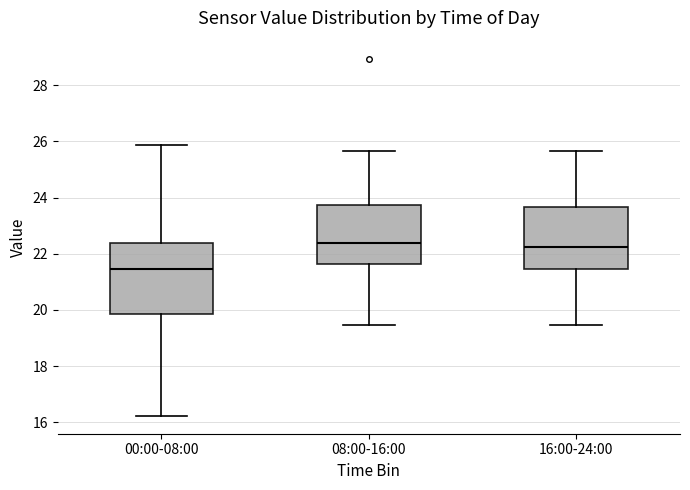

Comparing the boxes themselves (not the whiskers), which one is the tallest?

00:00-08:00